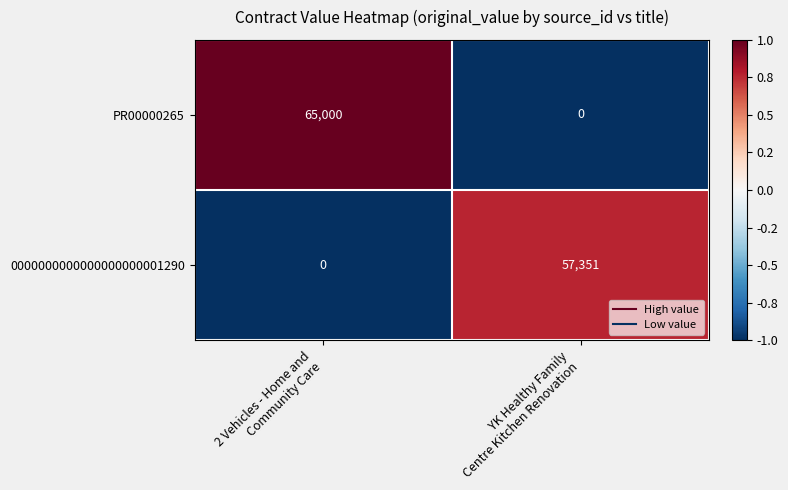

List the series in order of their overall mean, lowest first.

0000000000000000000001290, PR00000265